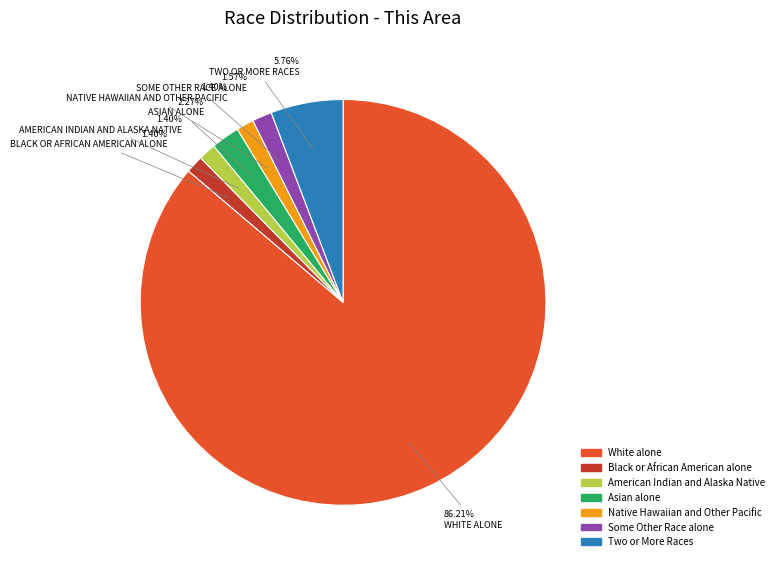

How many slices are in this pie chart?

7